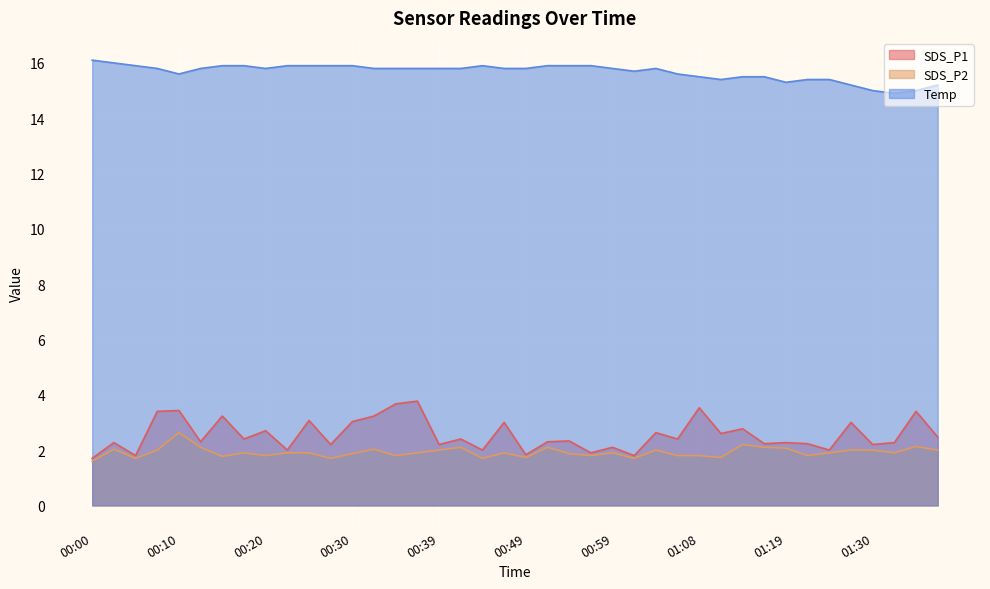

True or false: SDS_P1 has a value of 1.1 at 00:30.

False